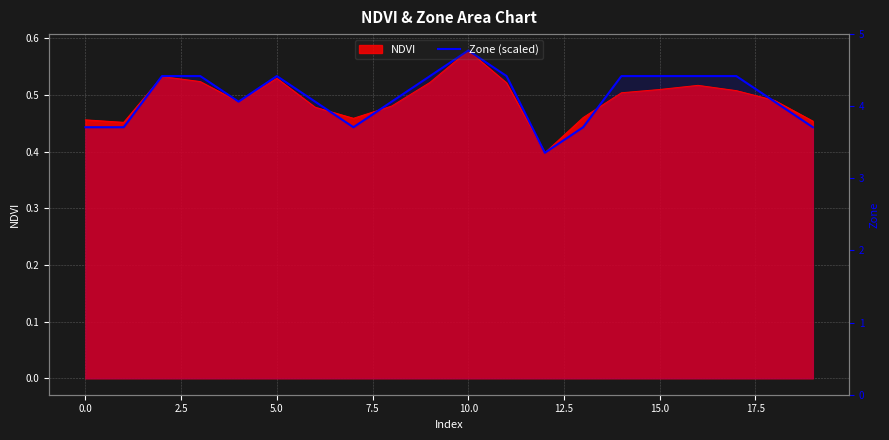

Which category has the lowest value across all series?

12